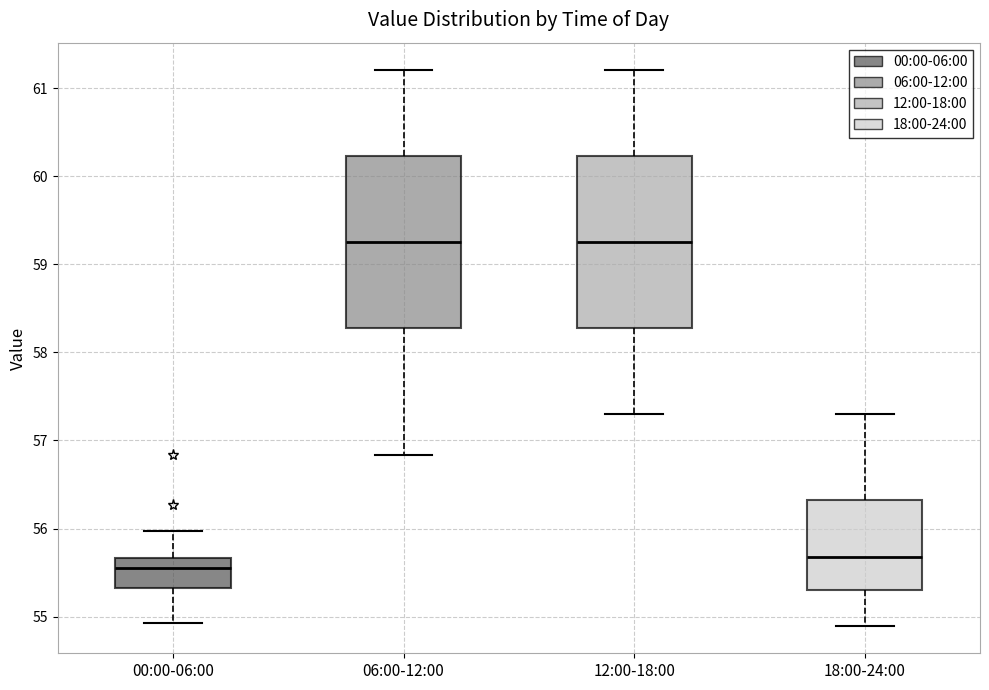

Where is the upper edge of the box for 06:00-12:00 on the y-axis? The values are not printed on the chart, so give them approximately, as read against the axis.

60.2